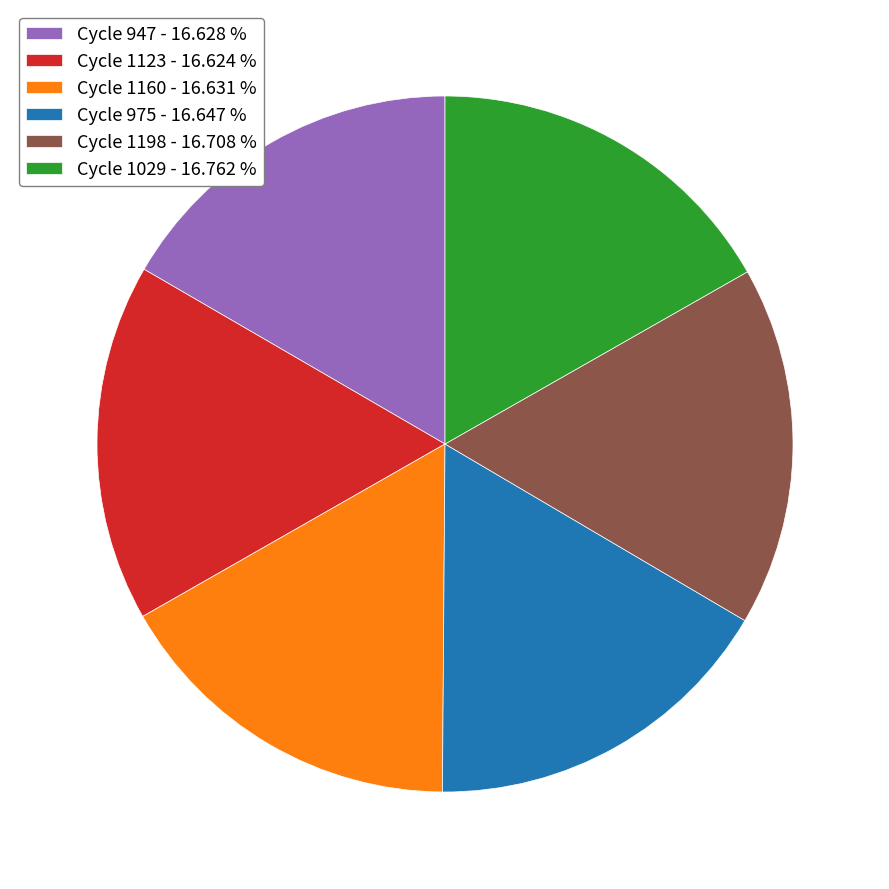

Do Cycle 947 - 16.628 % and Cycle 1029 - 16.762 % together represent more than half of the pie?

No